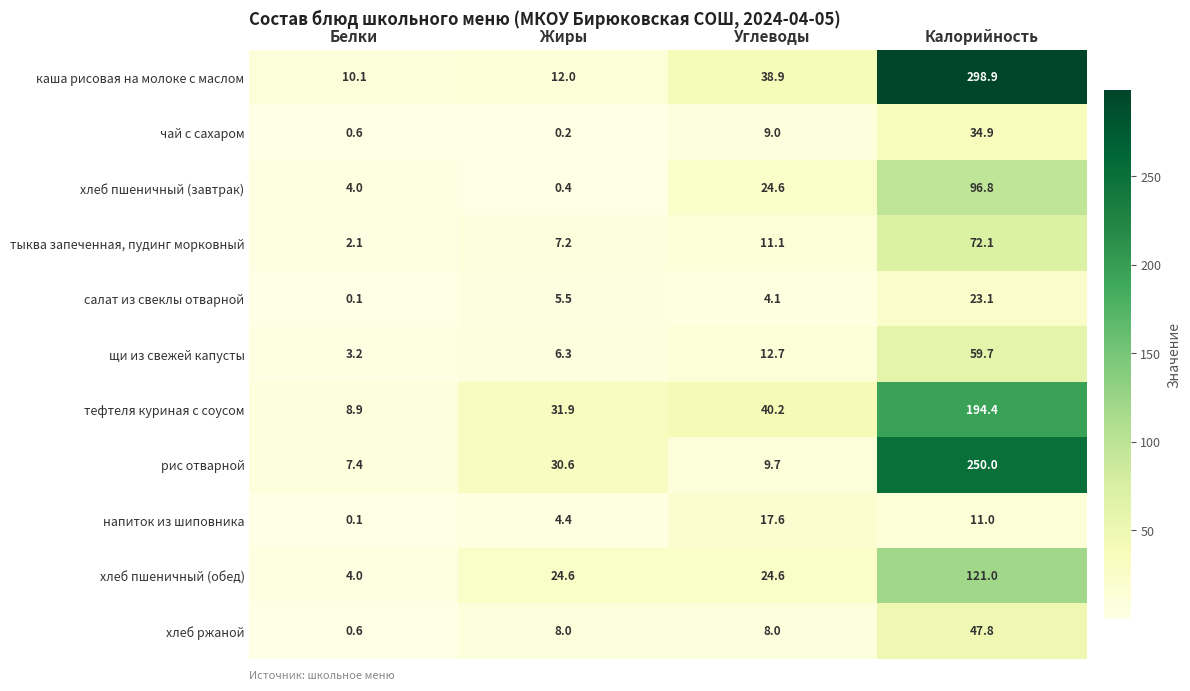

Which series has the largest total across all categories?

каша рисовая на молоке с маслом